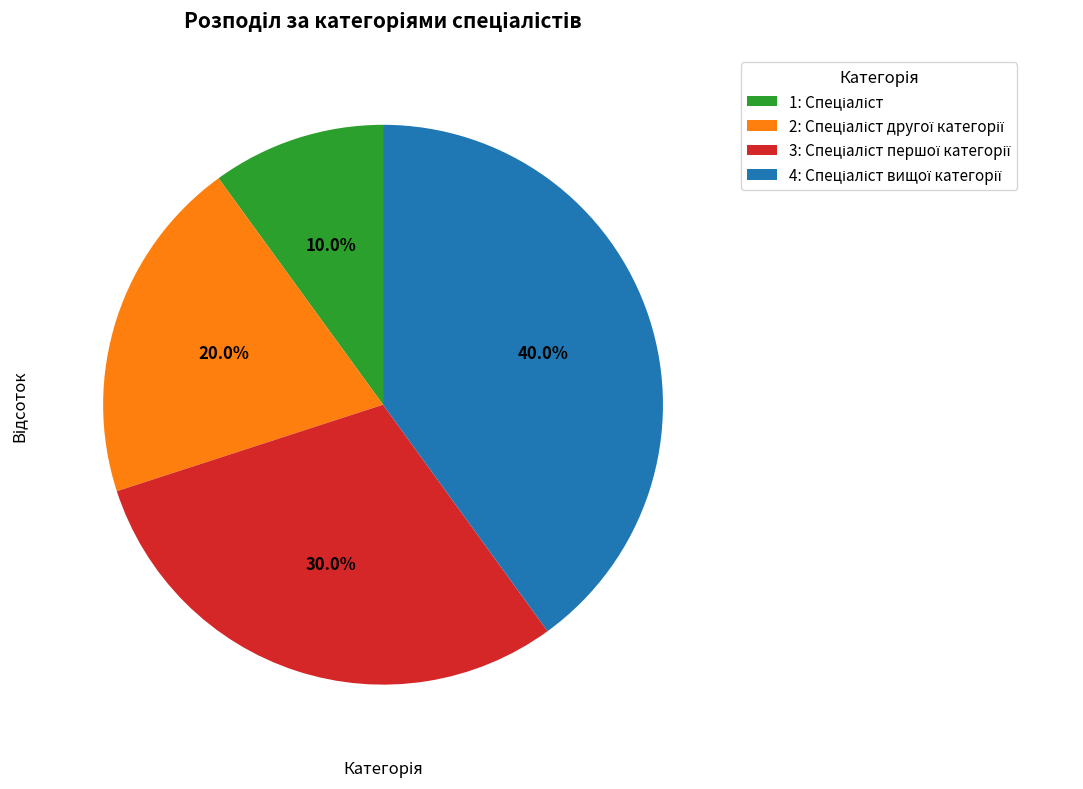

Is there a majority slice in this chart?

No